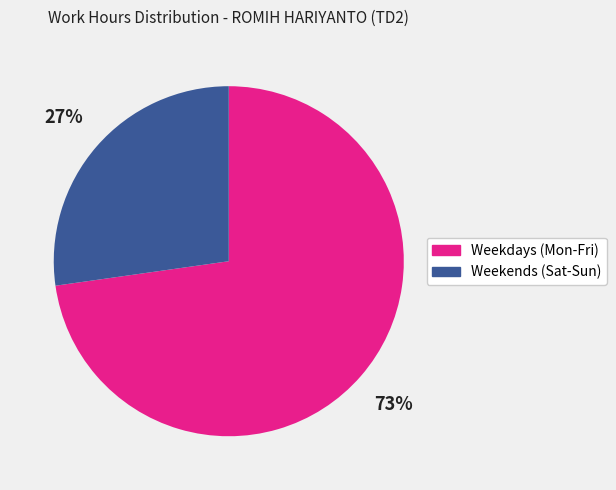

To the nearest percent, what is the average slice percentage?

50%